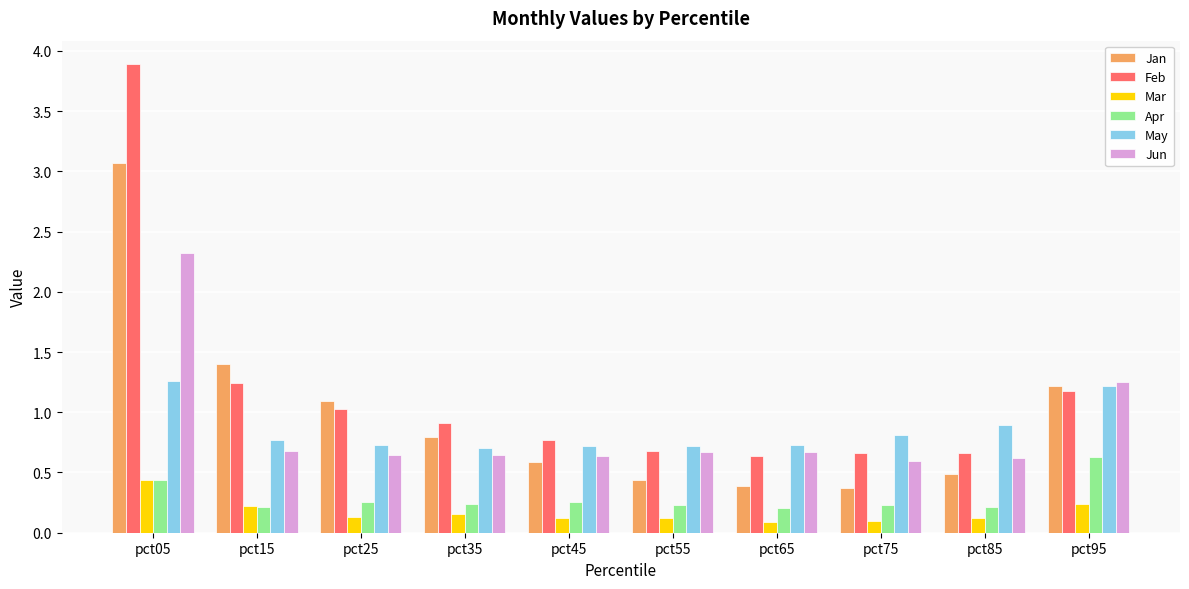

Which series has the largest total across all categories?

Feb